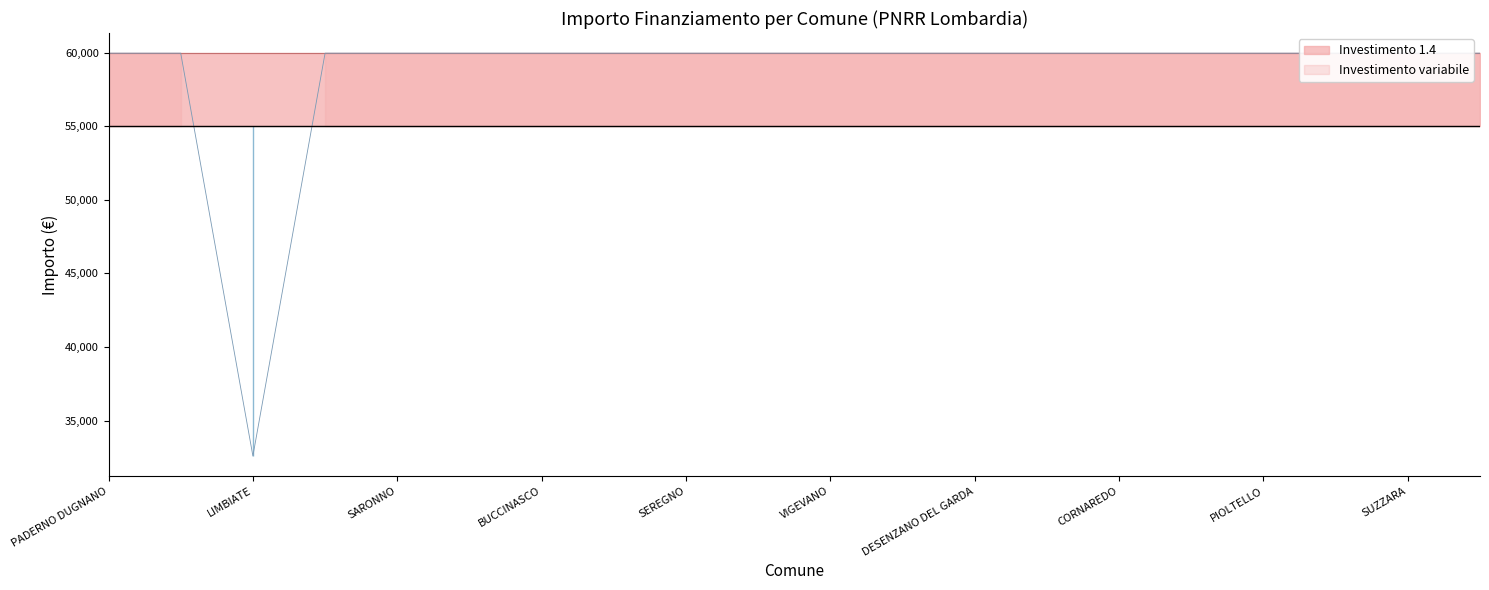

How many lines are shown in the chart?

1